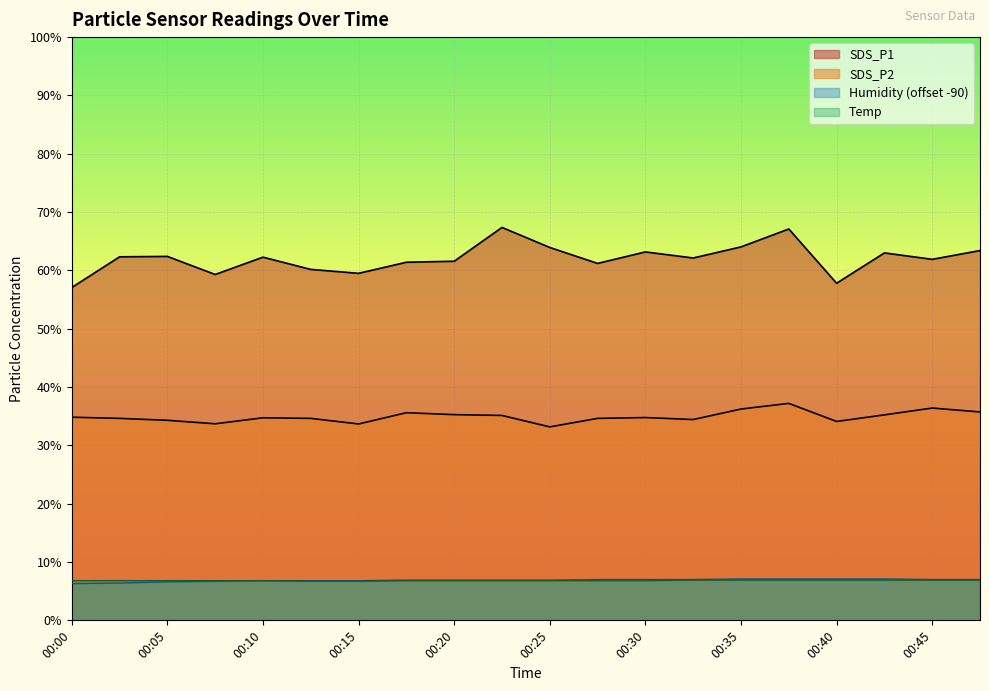

Is the value of SDS_P1 at 00:25 greater than the value of SDS_P2 at 00:05?

Yes